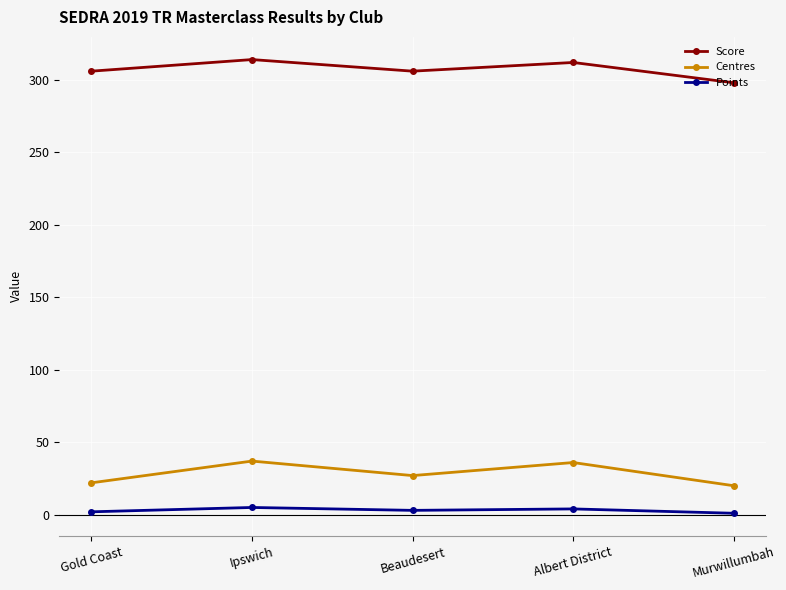

True or false: Centres and Points intersect in this chart.

False